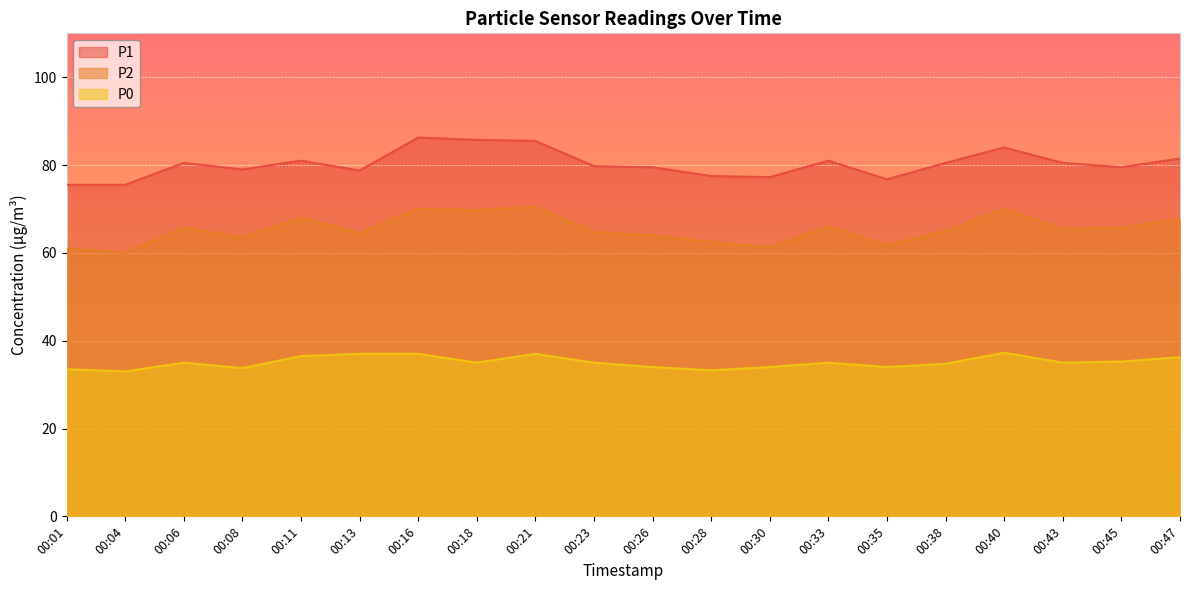

What is the value of the P1 point at the 16th from the left?

80.5